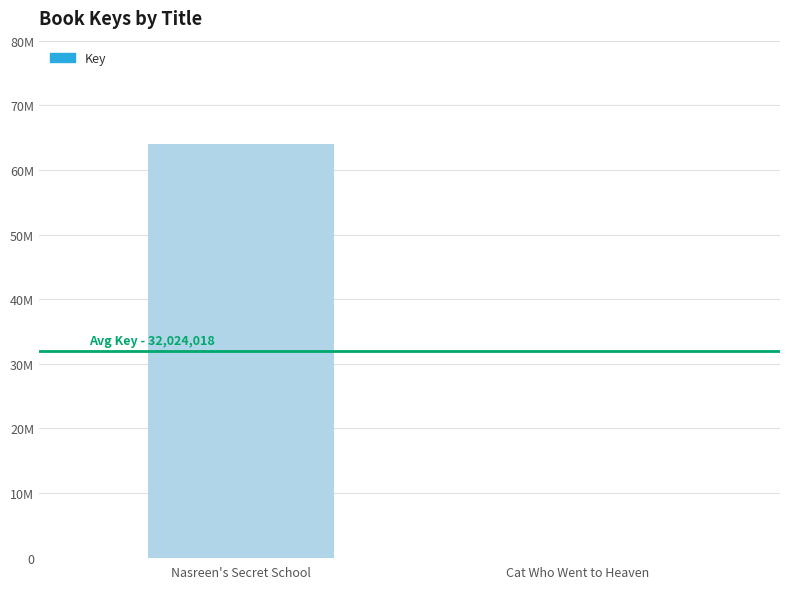

What is the label of the 1st bar from the right?

Cat Who Went to Heaven